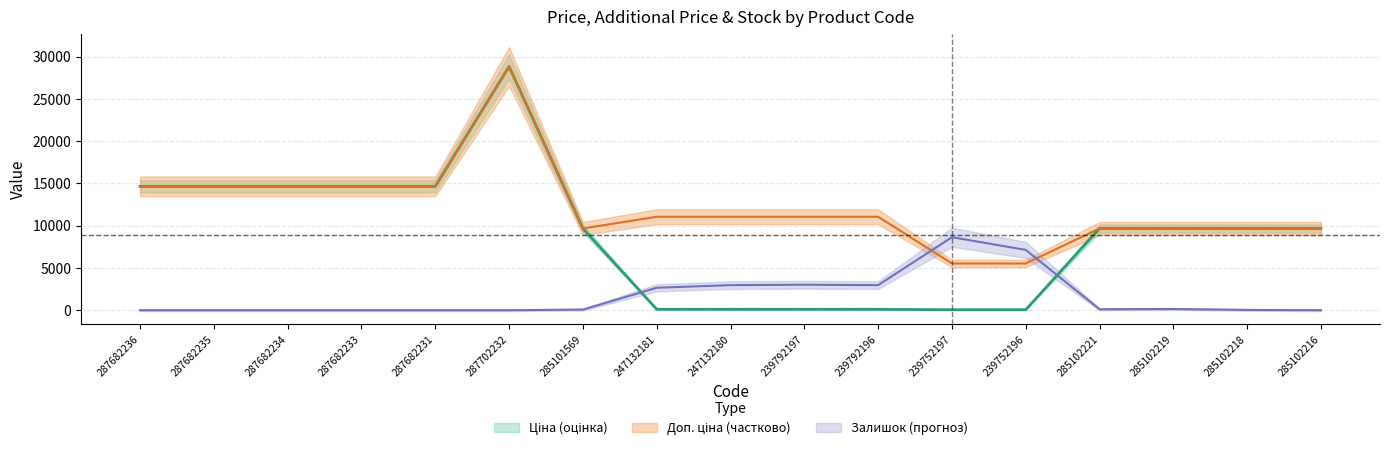

Which series has the largest total across all categories?

Доп. ціна